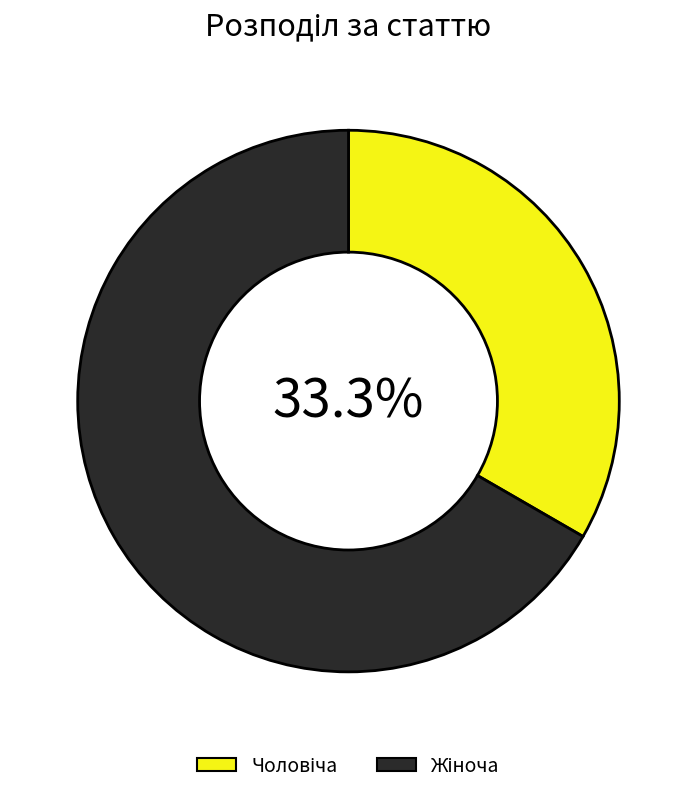

Is there a majority slice in this chart?

Yes